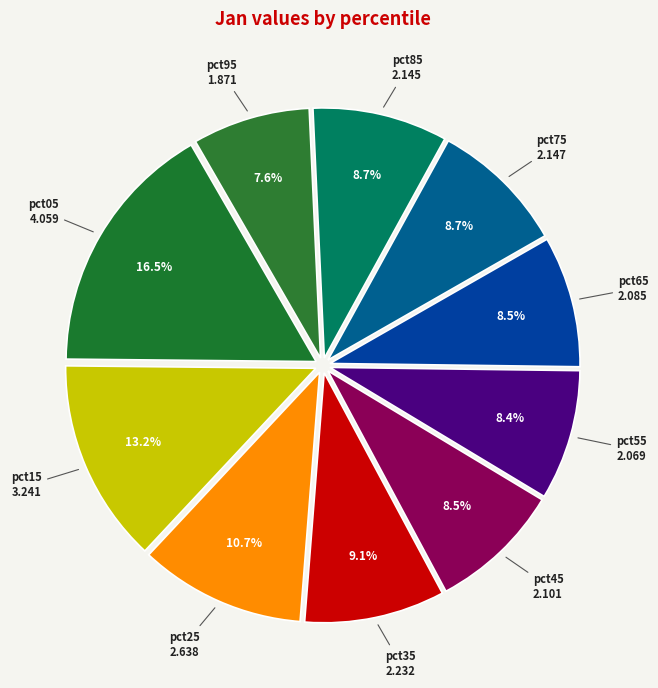

Rank the categories by value from lowest to highest.

pct95, pct55, pct65, pct45, pct85, pct75, pct35, pct25, pct15, pct05